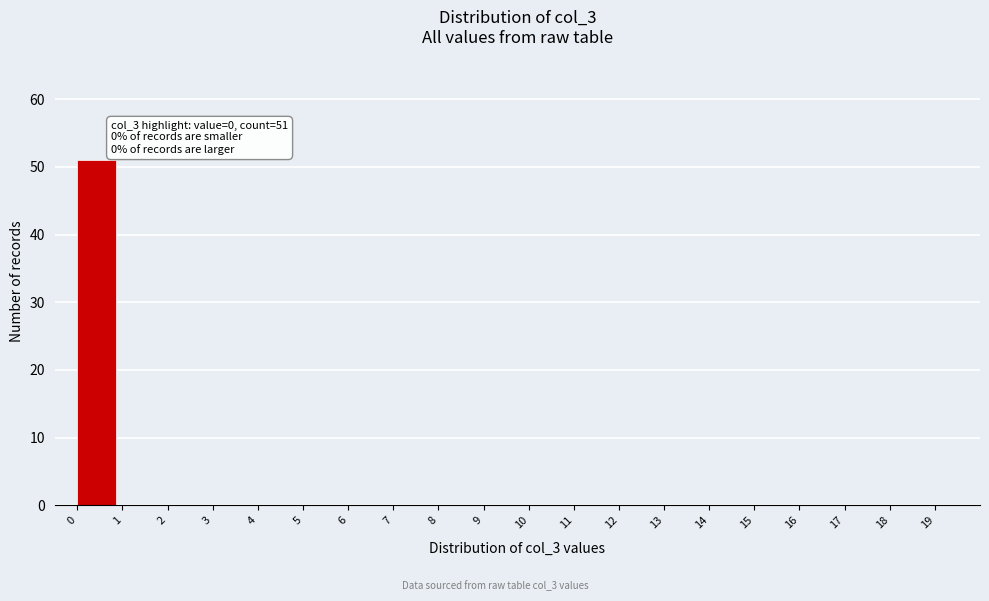

Reading left to right, what are all the values shown in this chart?

0=51	1=0	2=0	3=0	4=0	5=0	6=0	7=0	8=0	9=0	10=0	11=0	12=0	13=0	14=0	15=0	16=0	17=0	18=0	19=0